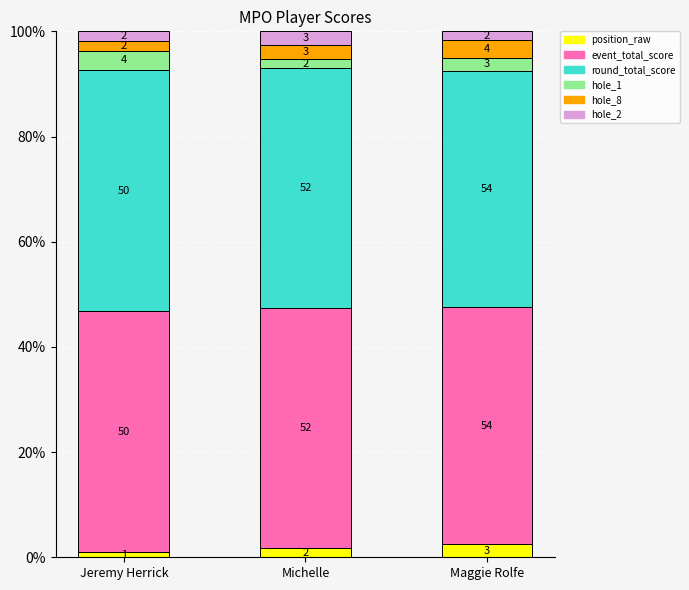

At which label does hole_1 first exceed 2?

Jeremy Herrick